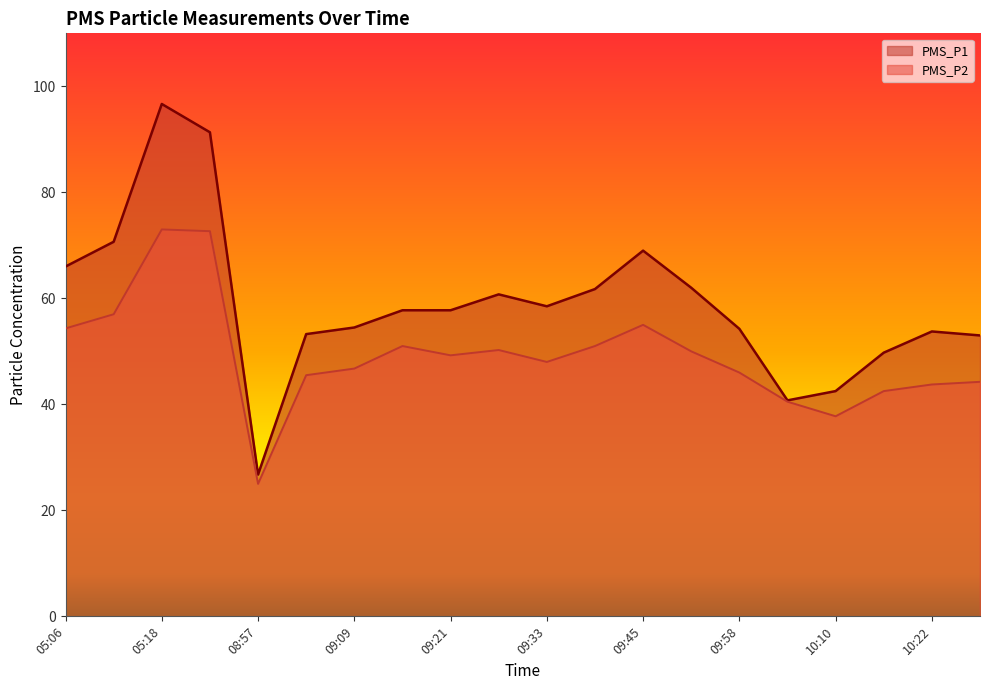

Reading left to right, transcribe all the data shown in this chart.

PMS_P1: 66.0	70.7	96.7	91.3	26.8	53.2	54.5	57.8	57.8	60.8	58.5	61.8	69.0	62.0	54.2	40.8	42.5	49.8	53.8	53.0
PMS_P2: 54.3	57.0	73.0	72.7	25.0	45.5	46.8	51.0	49.2	50.2	48.0	51.0	55.0	50.0	46.0	40.5	37.8	42.5	43.8	44.2